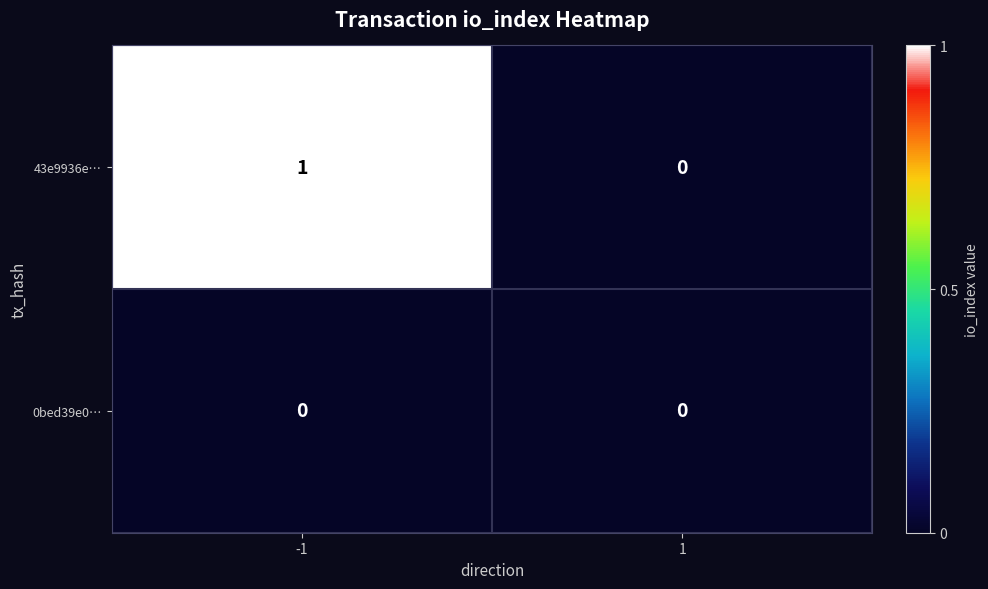

Which series has the widest spread of values?

43e9936e…